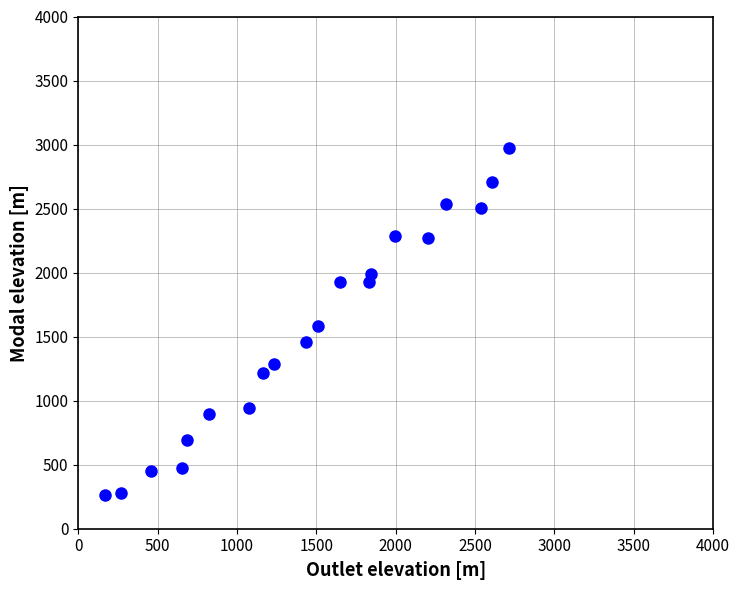

What Y value in the scatter plot is closest to 1620?

1579.9